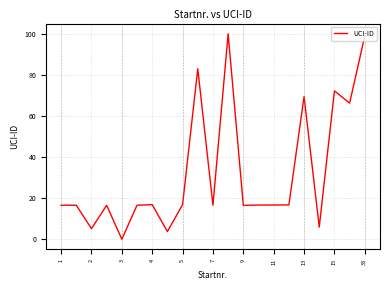

What is the difference between the maximum and minimum values?

100.0